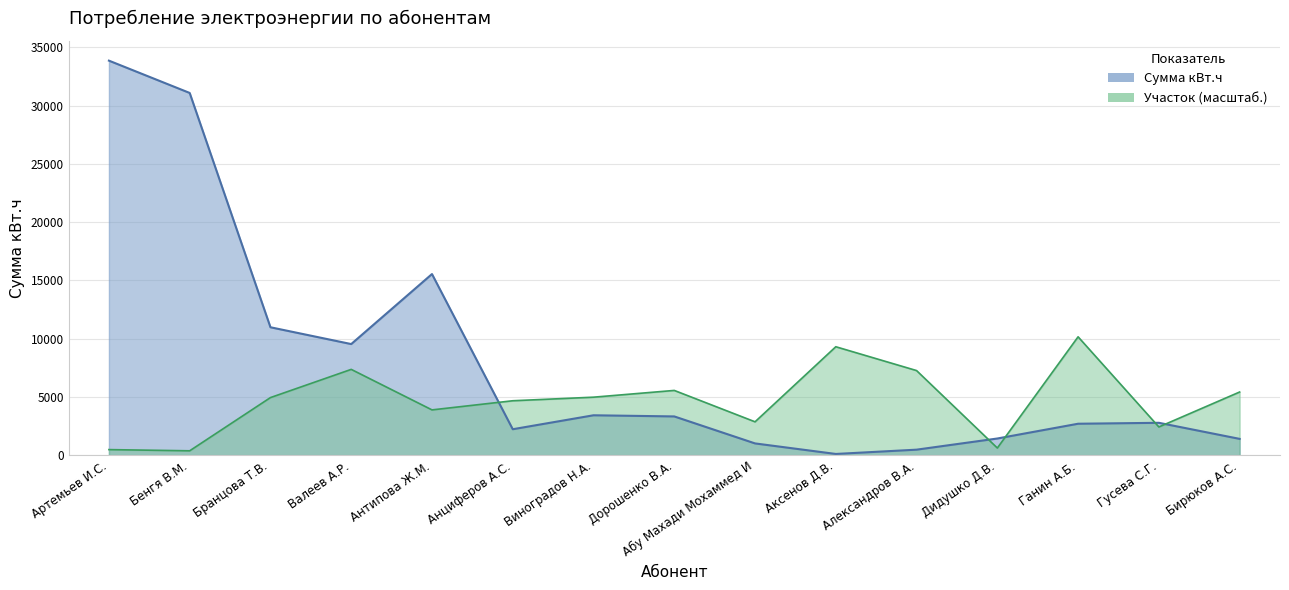

Which label corresponds to the largest value in the chart?

Артемьев И.С.